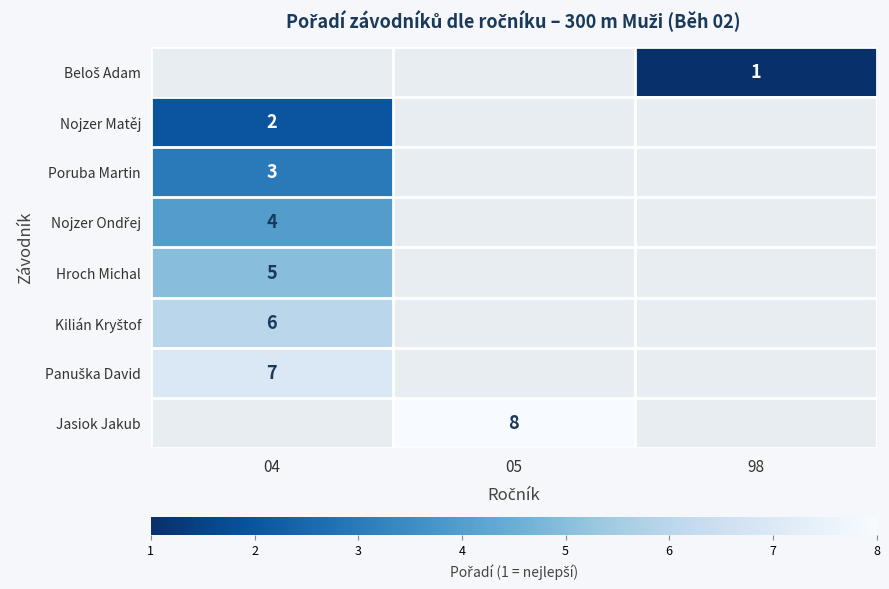

At 05, list the series in order from largest to smallest.

Beloš Adam, Nojzer Matěj, Poruba Martin, Nojzer Ondřej, Hroch Michal, Kilián Kryštof, Panuška David, Jasiok Jakub